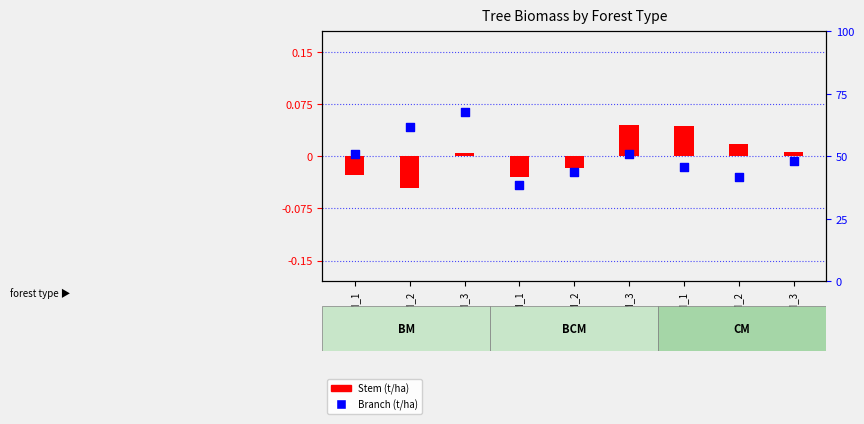

What is the total value across all series at BCM_1?

-0.1